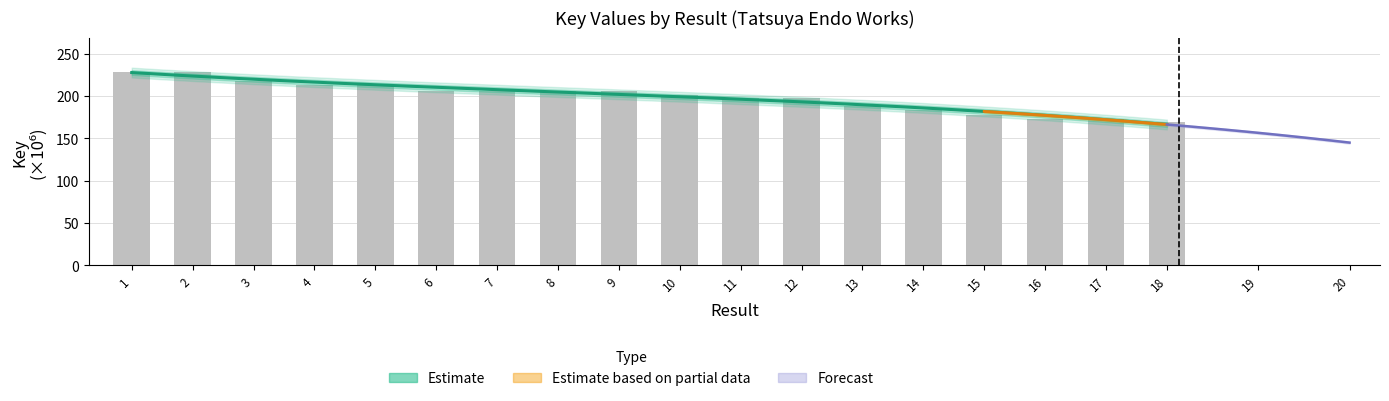

What is the value of the 9th bar from the left?

206.2